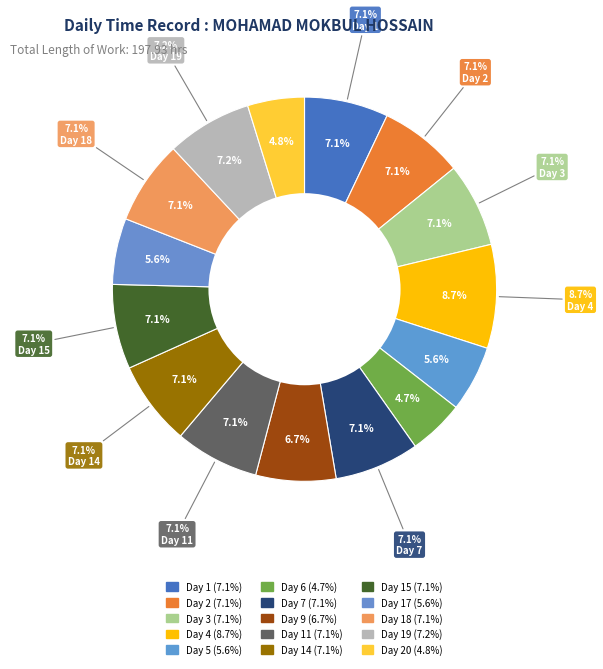

Approximately how many times larger is the value at Day 11 compared to Day 15?

1.0